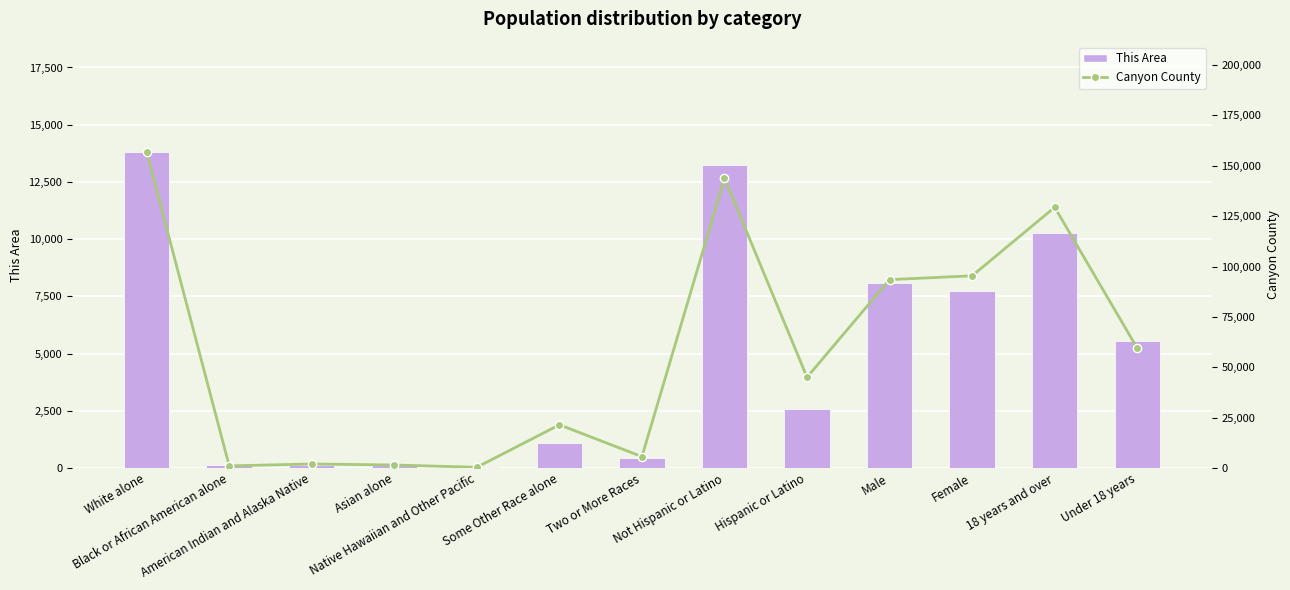

How many data points in Canyon County are above 45069?

6